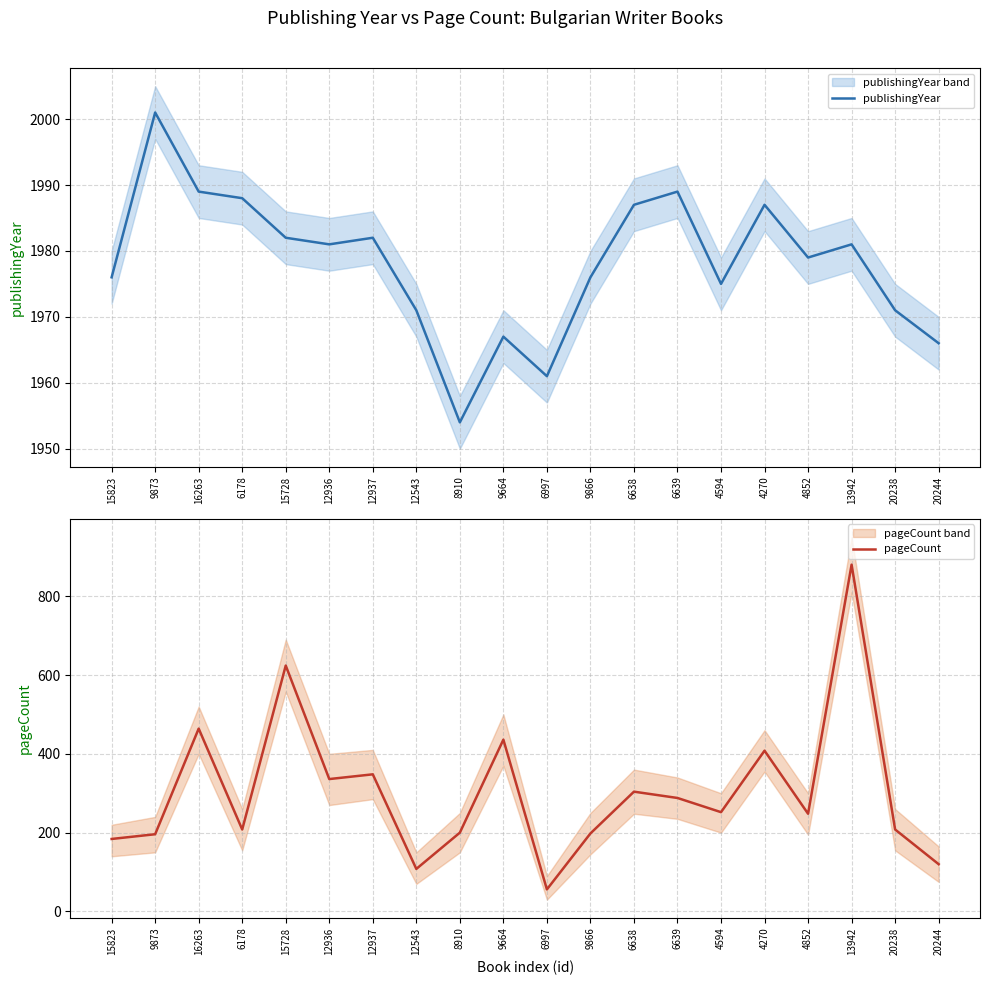

What is the maximum value shown in the chart?

2001